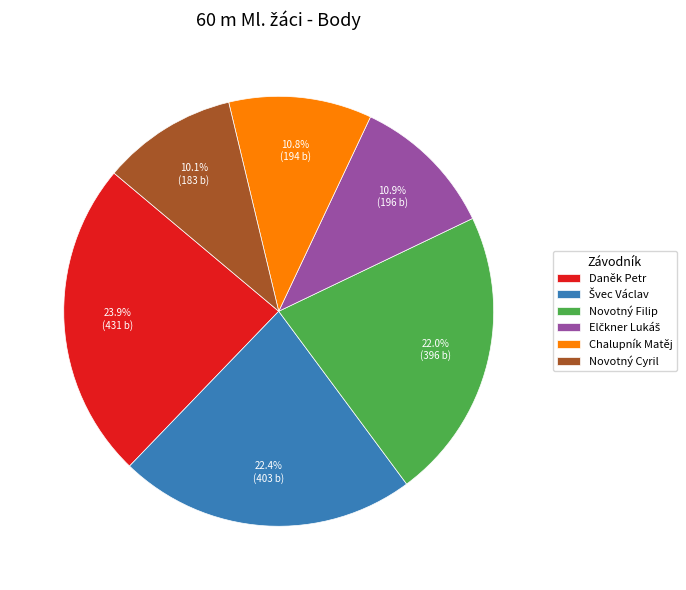

To the nearest percent, what percentage of the pie is Daněk Petr?

24%